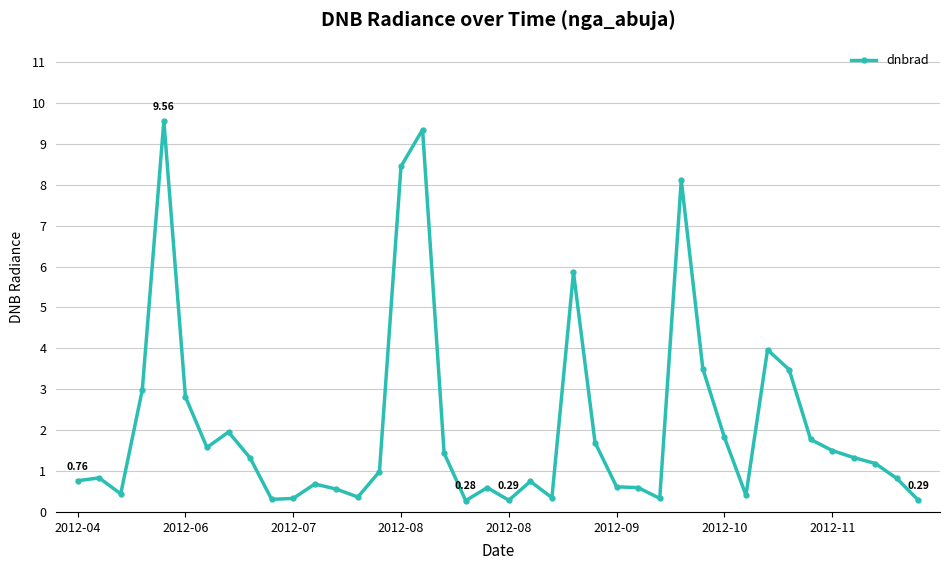

What is the difference between the maximum and minimum values?

9.3